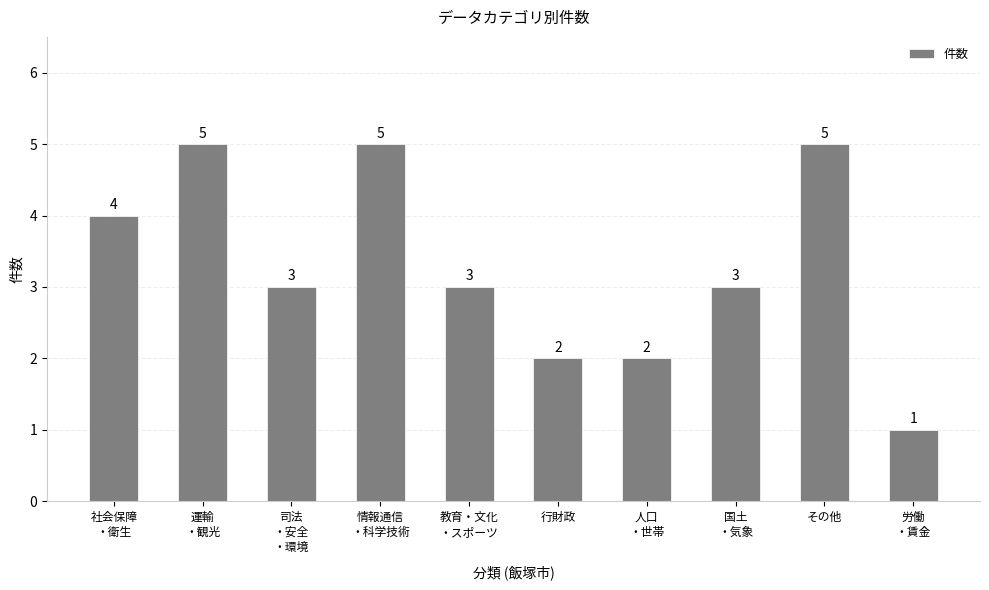

What is the ratio of the value at 労働
・賃金 to the value at 行財政?

0.5